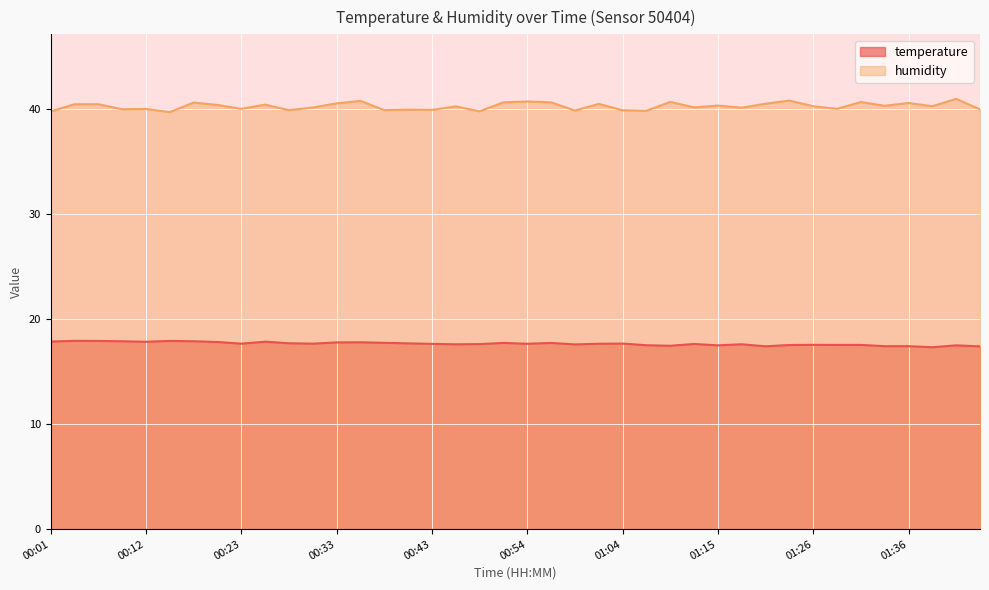

Which series has the widest spread of values?

humidity